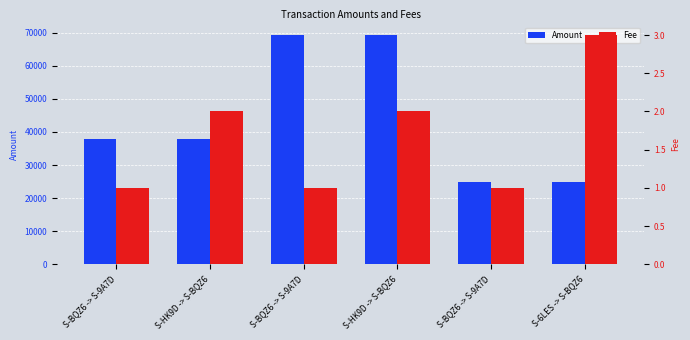

At which label is Amount closest to 47130?

S-HK9D -> S-BQZ6